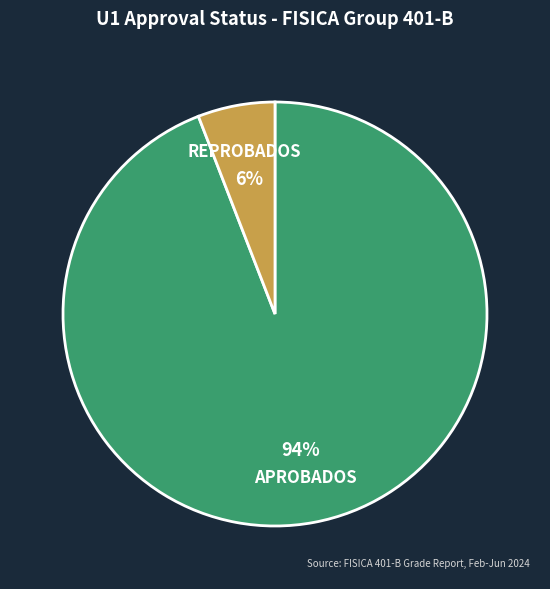

Is there a majority slice in this chart?

Yes